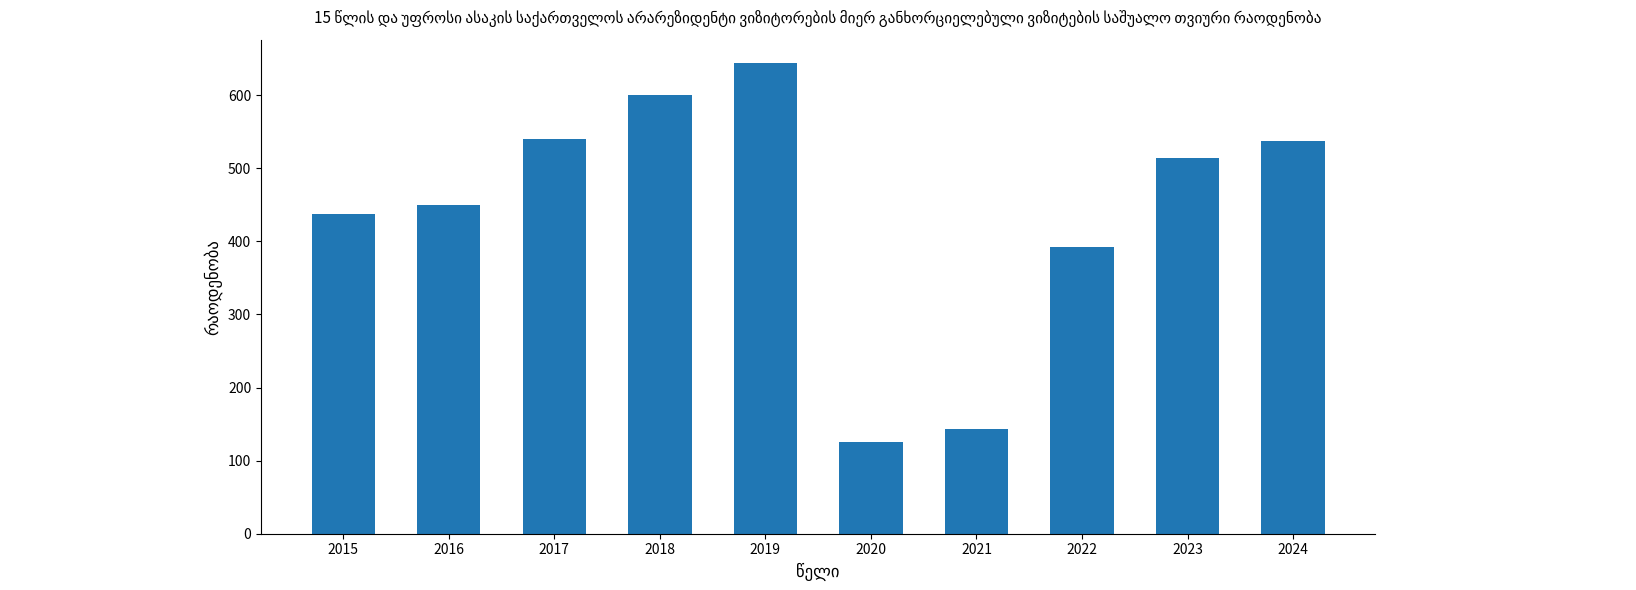

What is the difference between the values at 2019 and 2017?

103.6